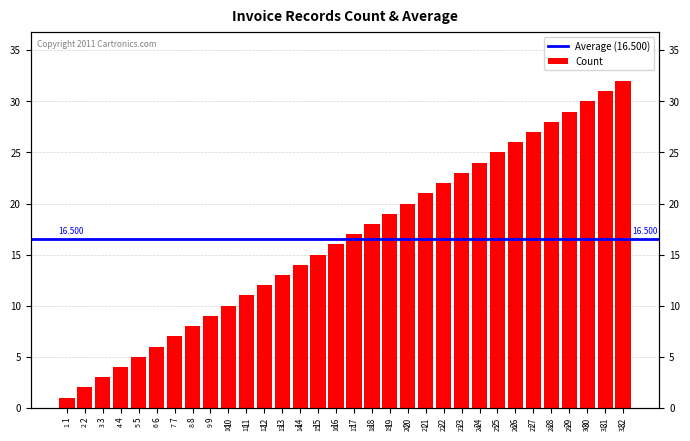

What is the ratio of the value at 20 to the value at 25?

0.8